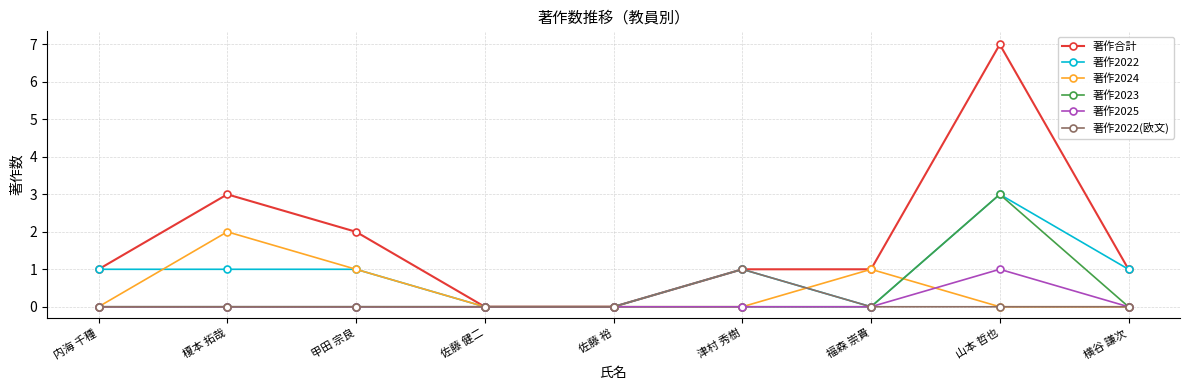

What is the sum of all 著作2023 values?

3